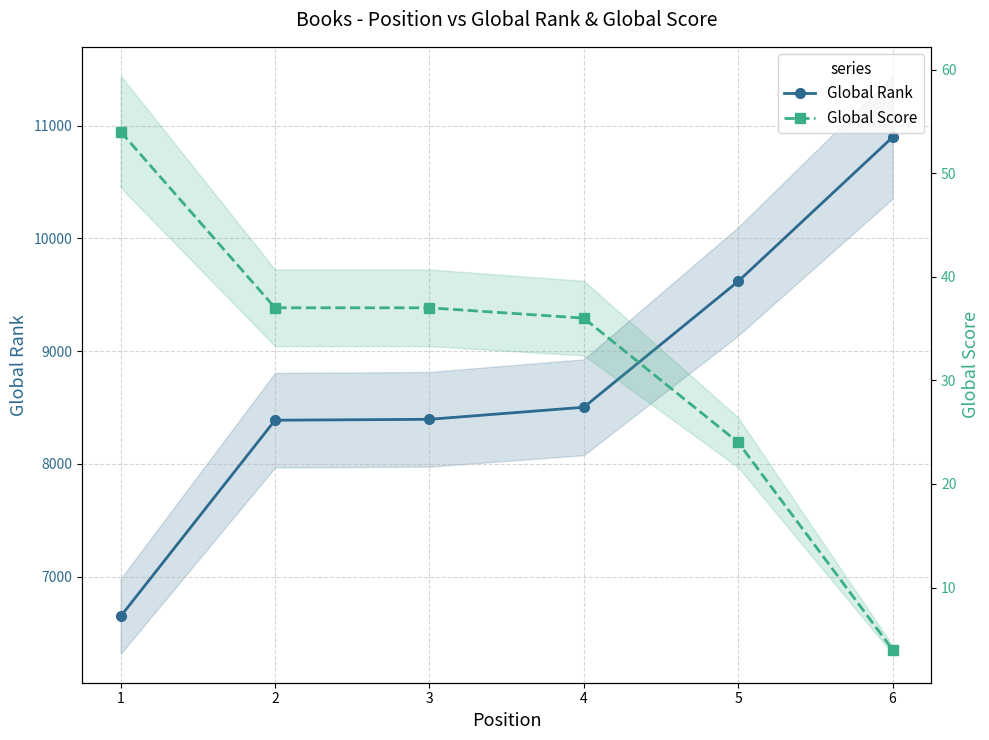

The value of Global Rank at 1 is 4485. True or false?

False